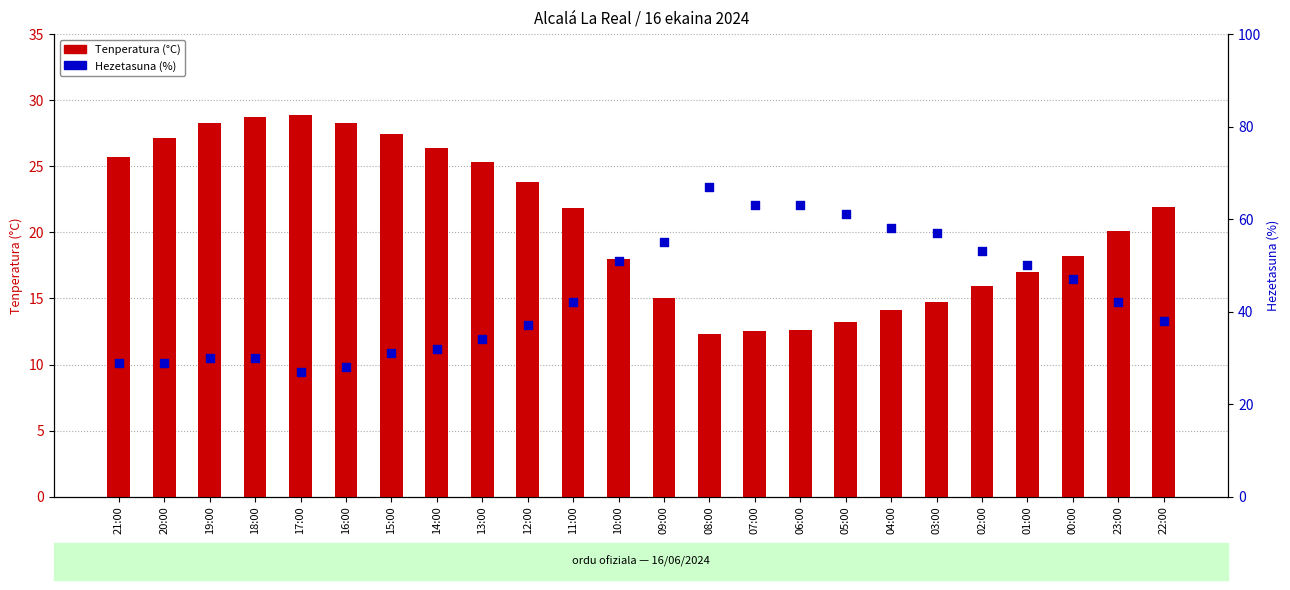

Which series contains the highest Y value?

Hezetasuna (%)